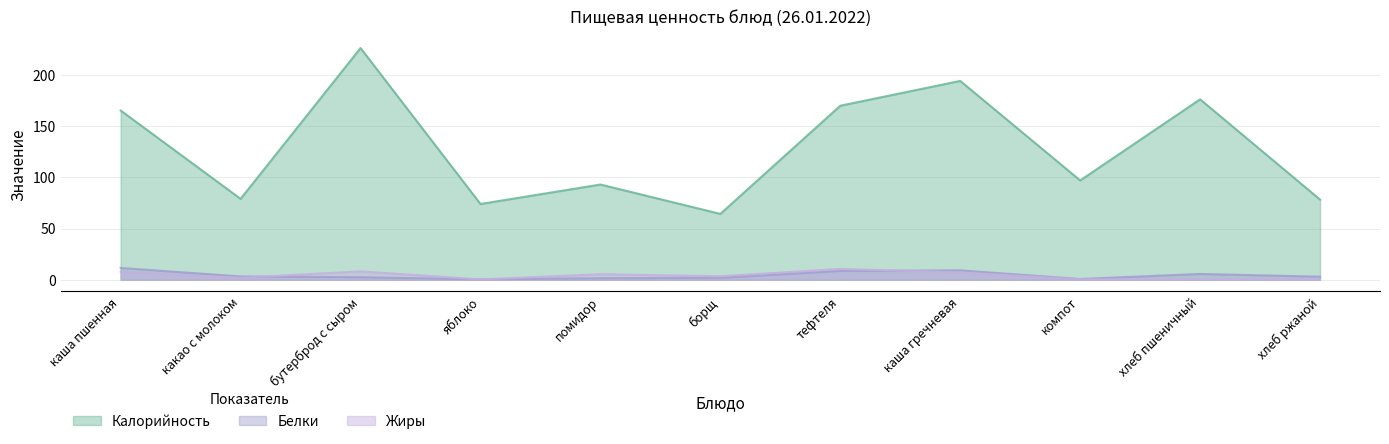

What is the label of the 5th point from the left?

помидор